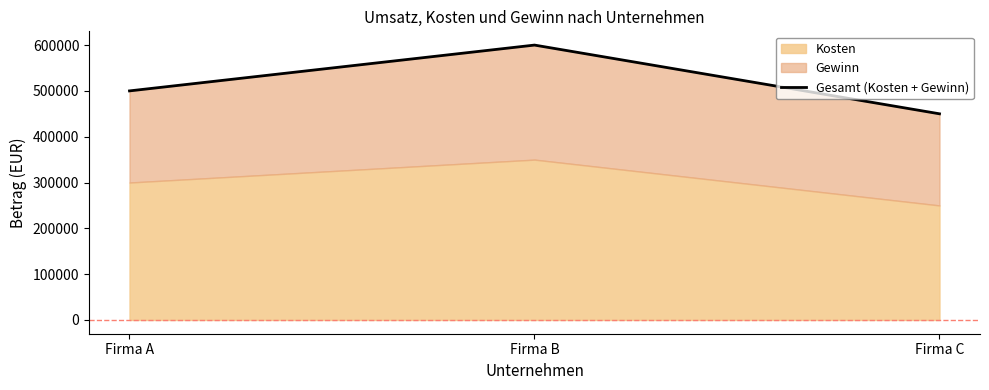

Reading right to left, what are all the values shown in this chart?

450000	600000	500000